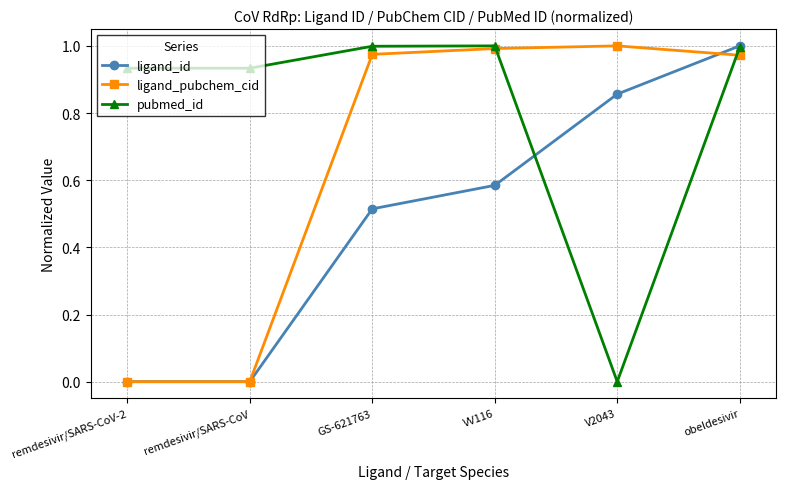

The value of ligand_pubchem_cid at remdesivir/SARS-CoV-2 is 0.5. True or false?

False